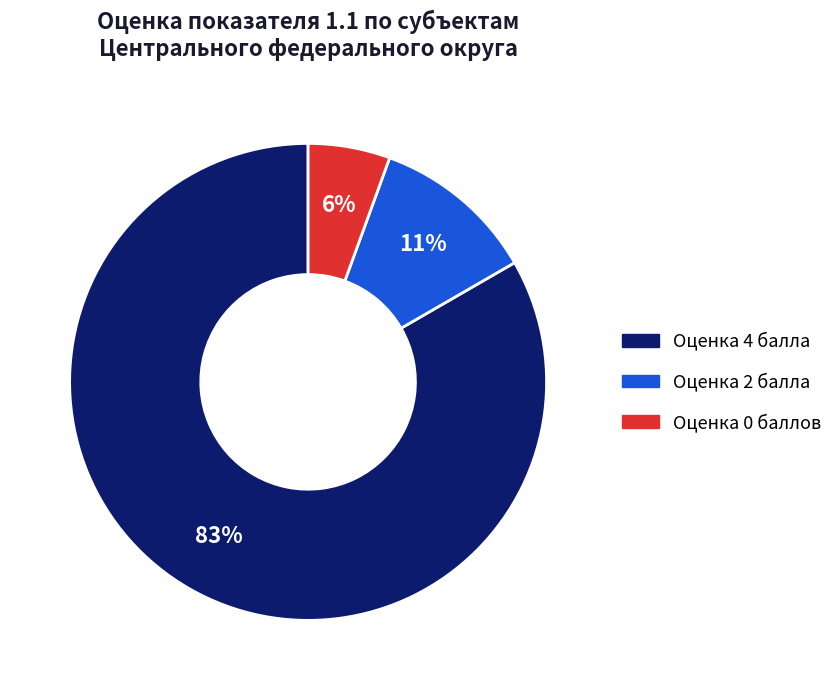

To the nearest percent, what is the average slice percentage?

33%